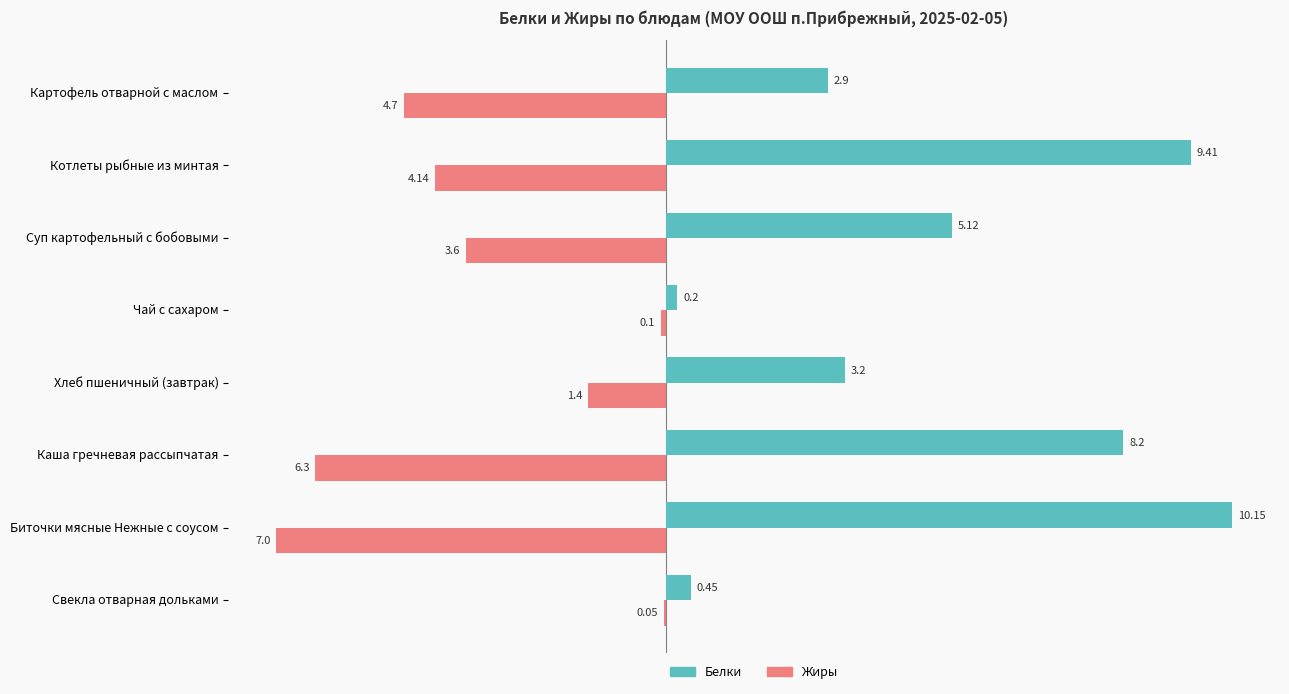

What is the sum of the Жиры values at Суп картофельный с бобовыми and Хлеб пшеничный (завтрак)?

-5.0